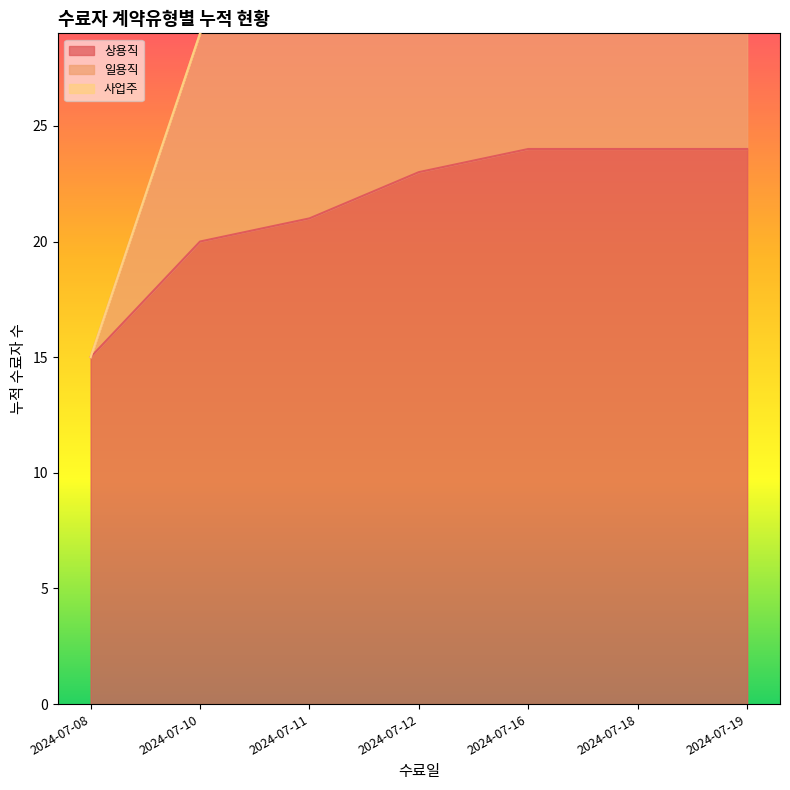

What are all the series names shown in the legend?

상용직, 일용직, 사업주